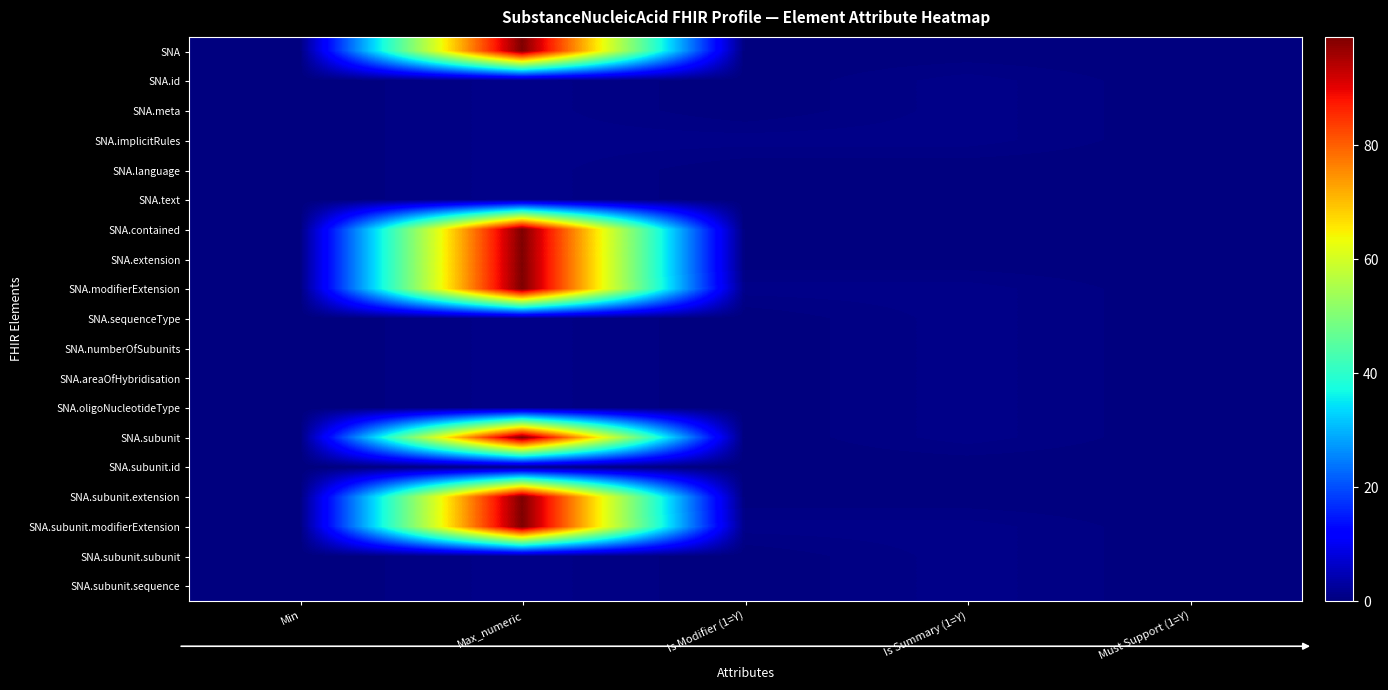

What is the total value across all series at Max_numeric?

705